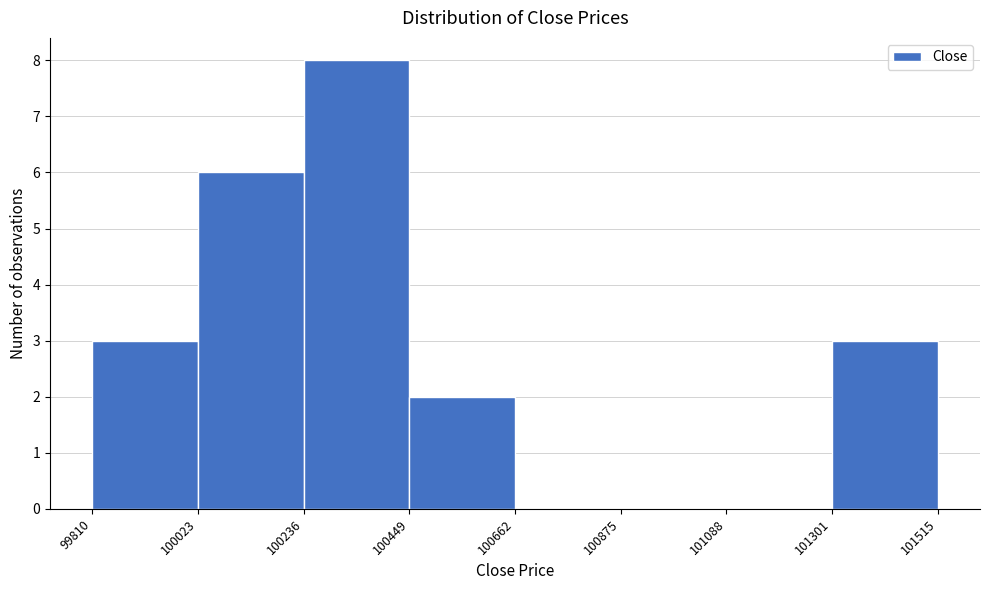

Reading left to right, list every bar in this chart as the range it spans on the x-axis followed by its height. The values are not printed on the chart, so give them approximately, as read against the axis.

99810 to 100023: 3
100023 to 100236: 6
100236 to 100449: 8
100449 to 100662: 2
100662 to 100875: 0
100875 to 101088: 0
101088 to 101301: 0
101301 to 101515: 3